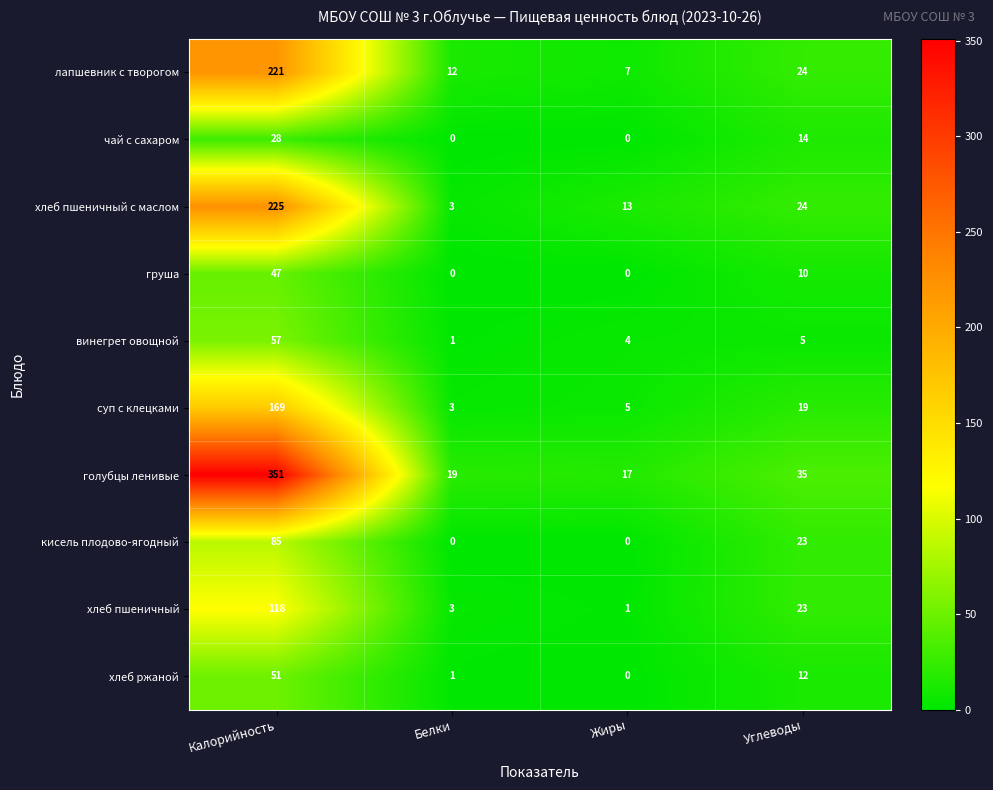

What is the sum of all винегрет овощной values?

67